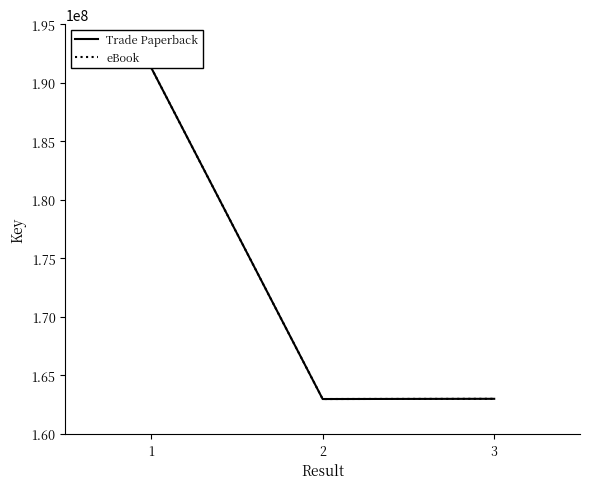

What is the difference between the Trade Paperback values at 3 and 1?

28294805